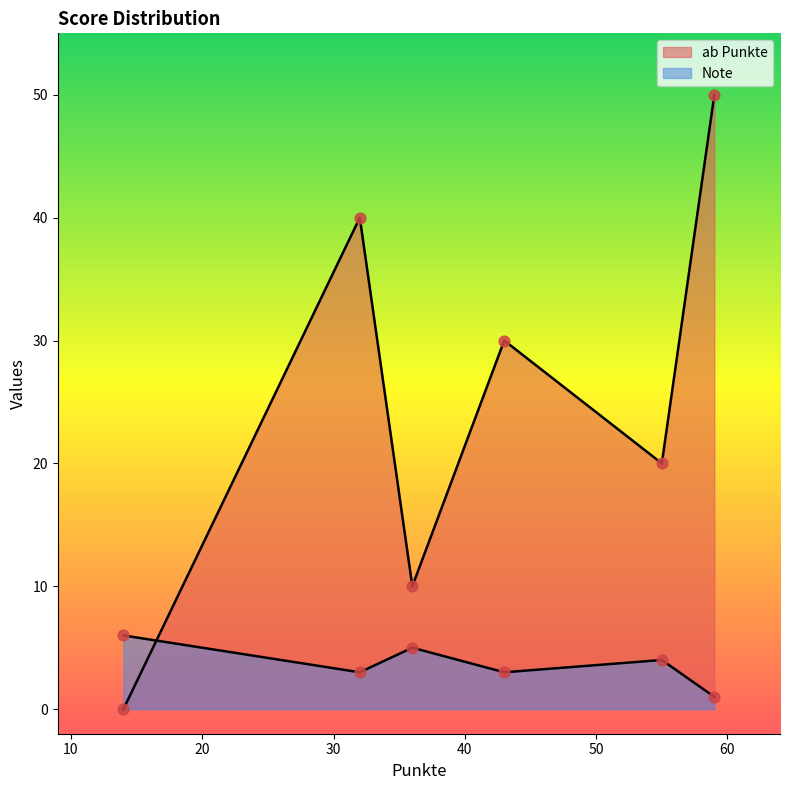

What are all the series names shown in the legend?

ab Punkte, Note